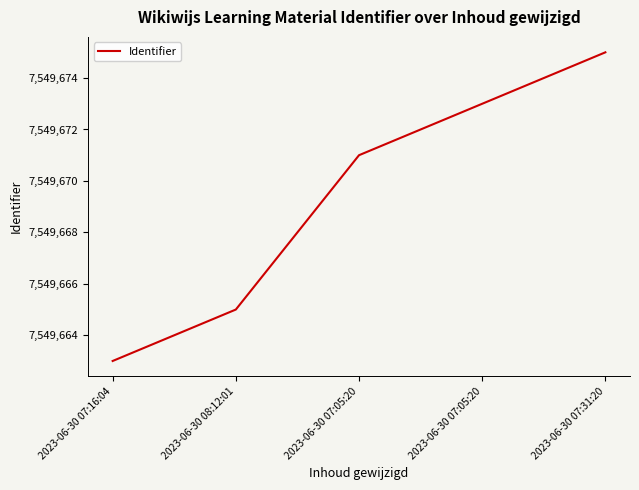

What is the change in value from 2023-06-30 07:05:20 to 2023-06-30 07:31:20?

+2